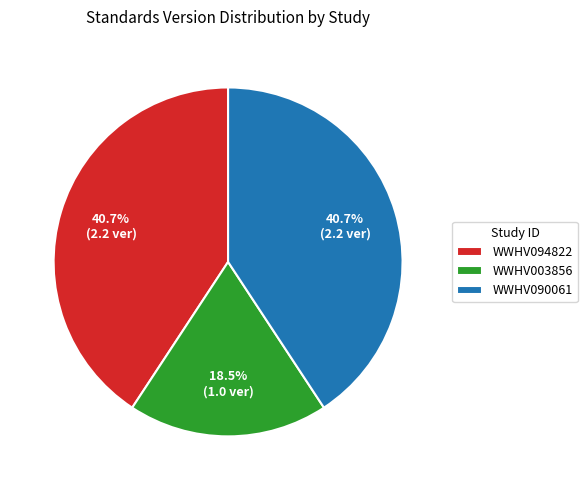

Between WWHV003856 and WWHV090061, which is larger?

WWHV090061